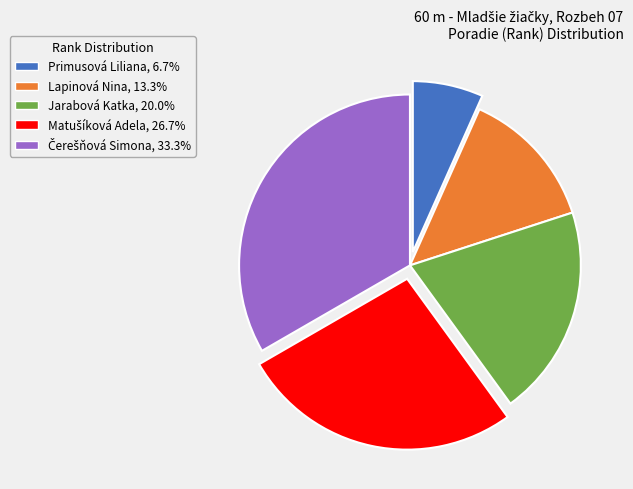

What is the smallest slice in the pie chart?

Primusová Liliana